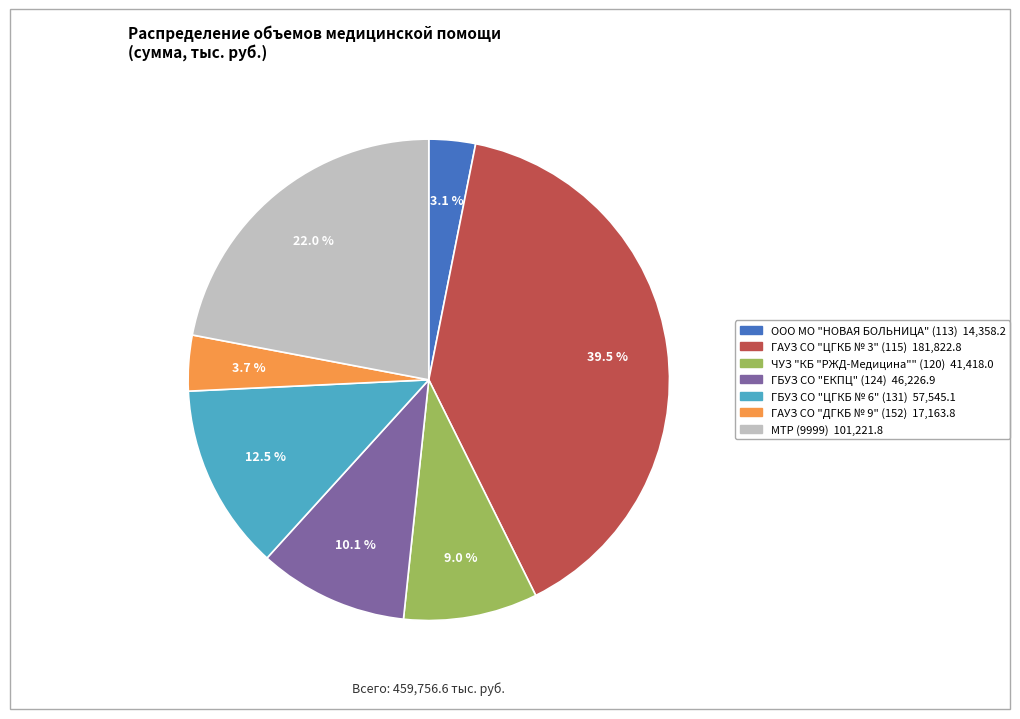

Which has a higher value, МТР (9999) or ЧУЗ "КБ "РЖД-Медицина"" (120)?

МТР (9999)